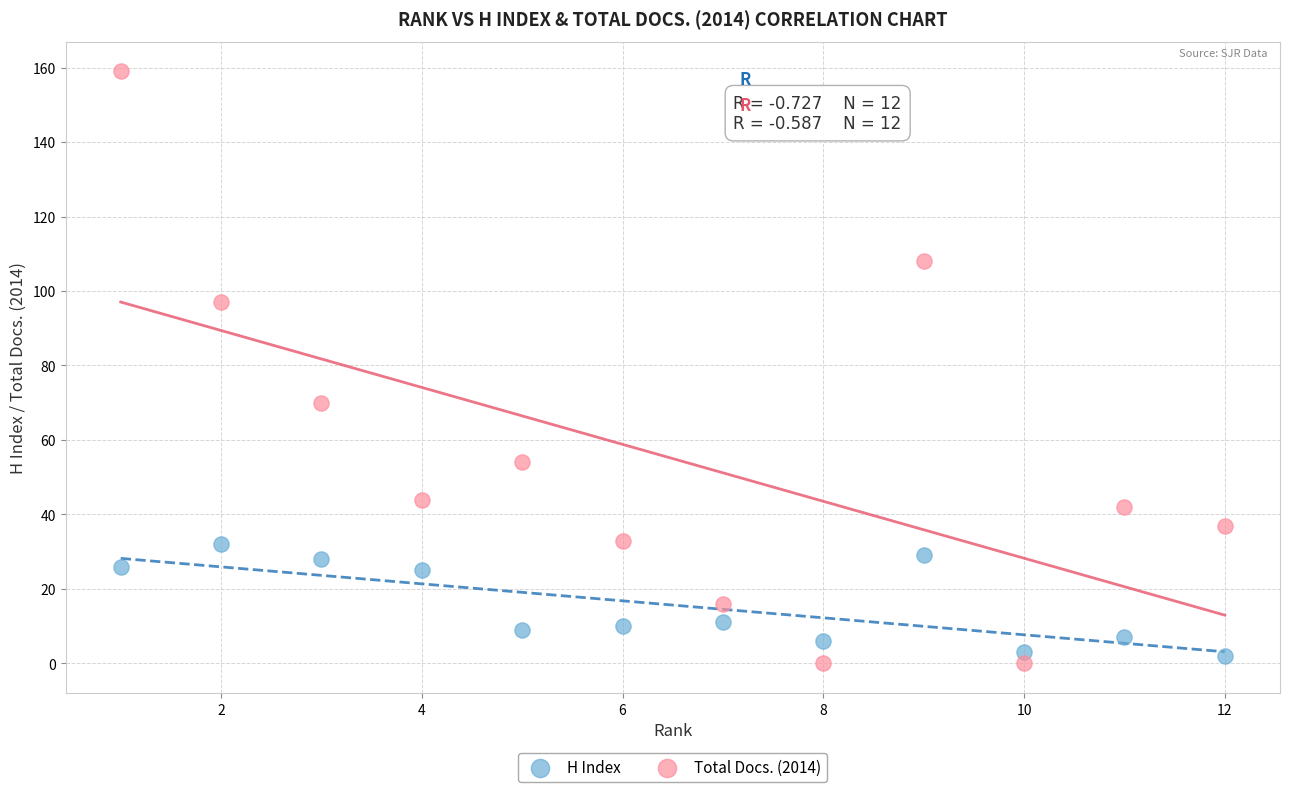

Across all series, what Y value is closest to 79?

70